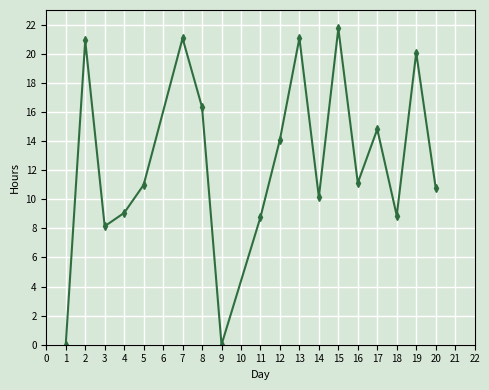

The value at 1 is -7.1. True or false?

False